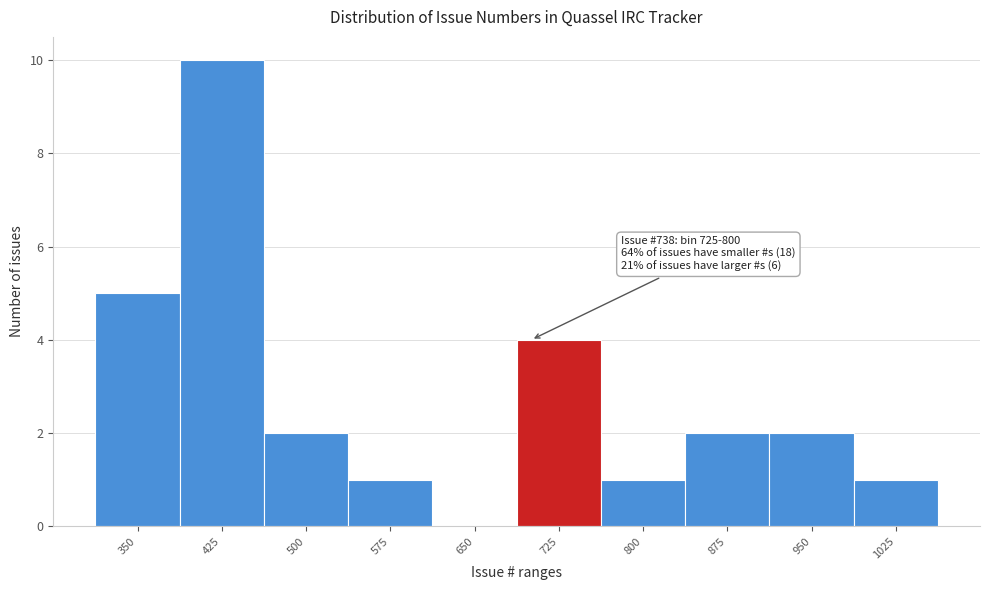

Reading right to left, extract all data points from this chart.

1025=1	950=2	875=2	800=1	725=4	650=0	575=1	500=2	425=10	350=5